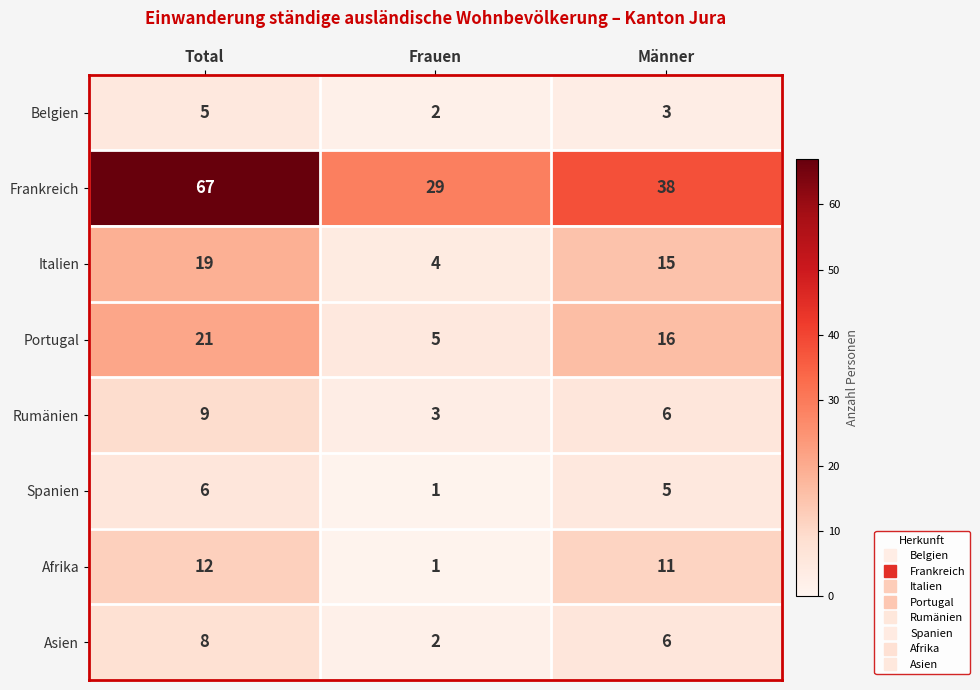

What is the total value across all series at Männer?

100